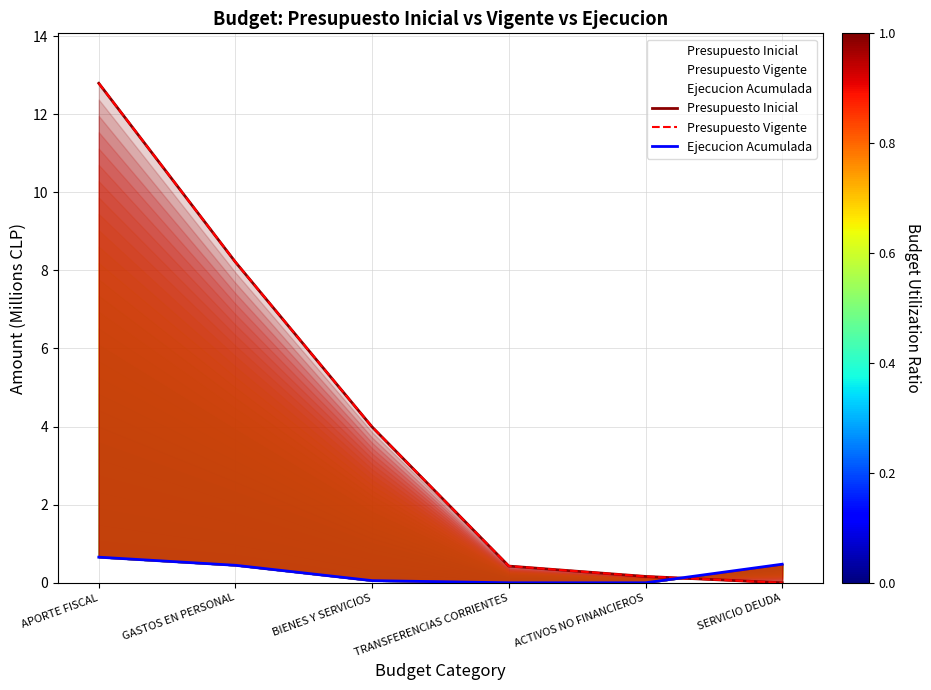

What is the label of the 4th point from the right?

BIENES Y SERVICIOS